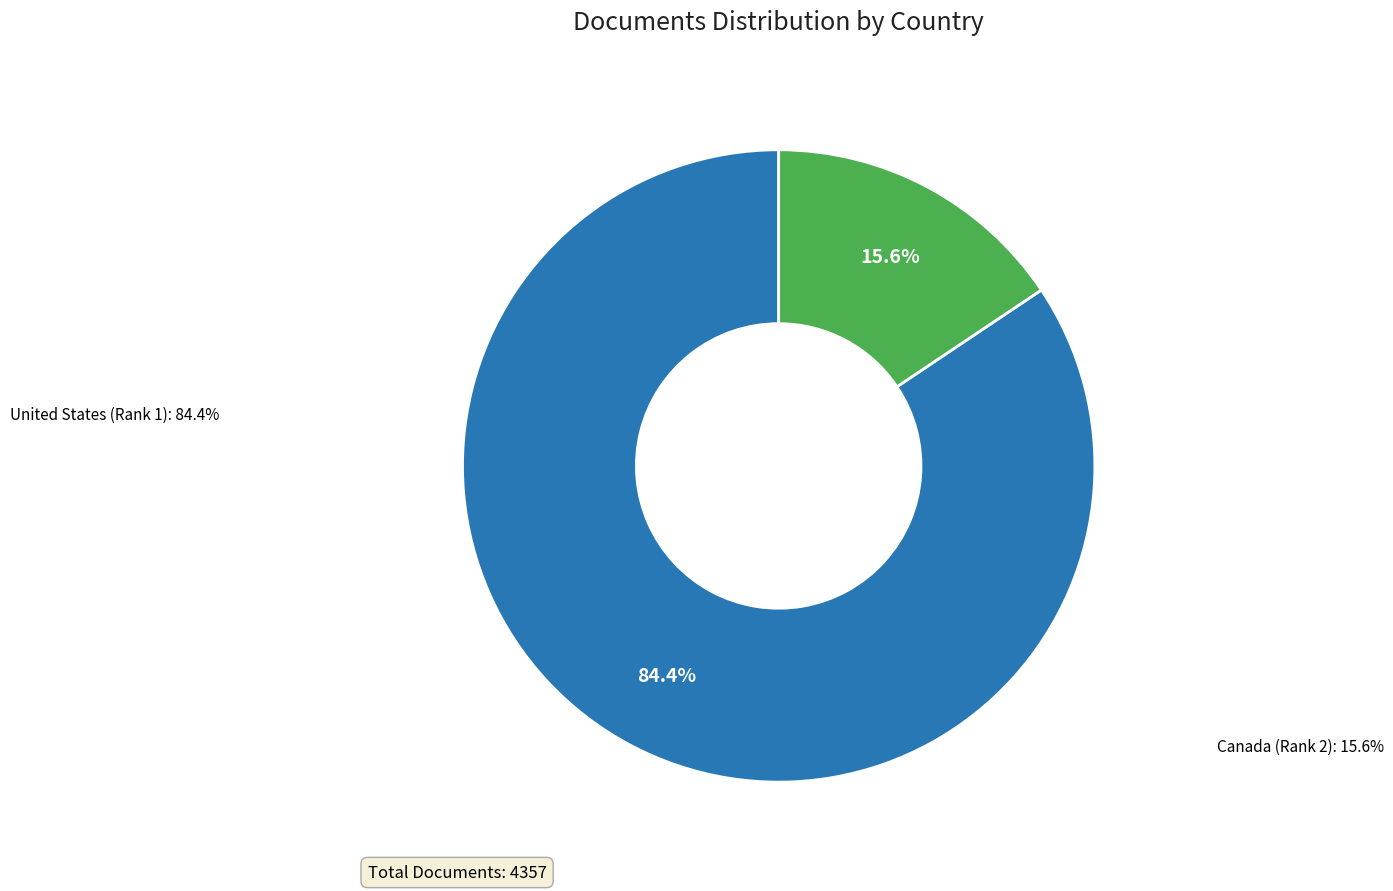

What is the largest slice in the pie chart?

United States